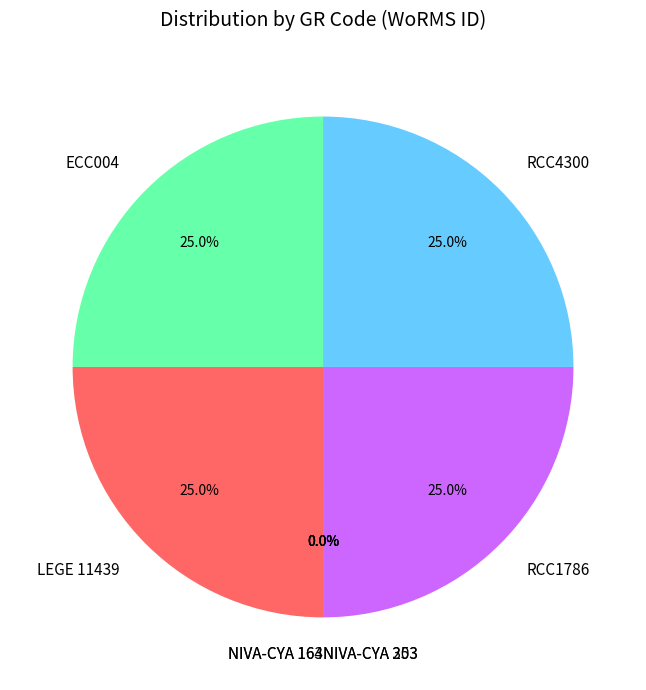

What is the ratio of the value at RCC1786 to the value at ECC004?

1.0